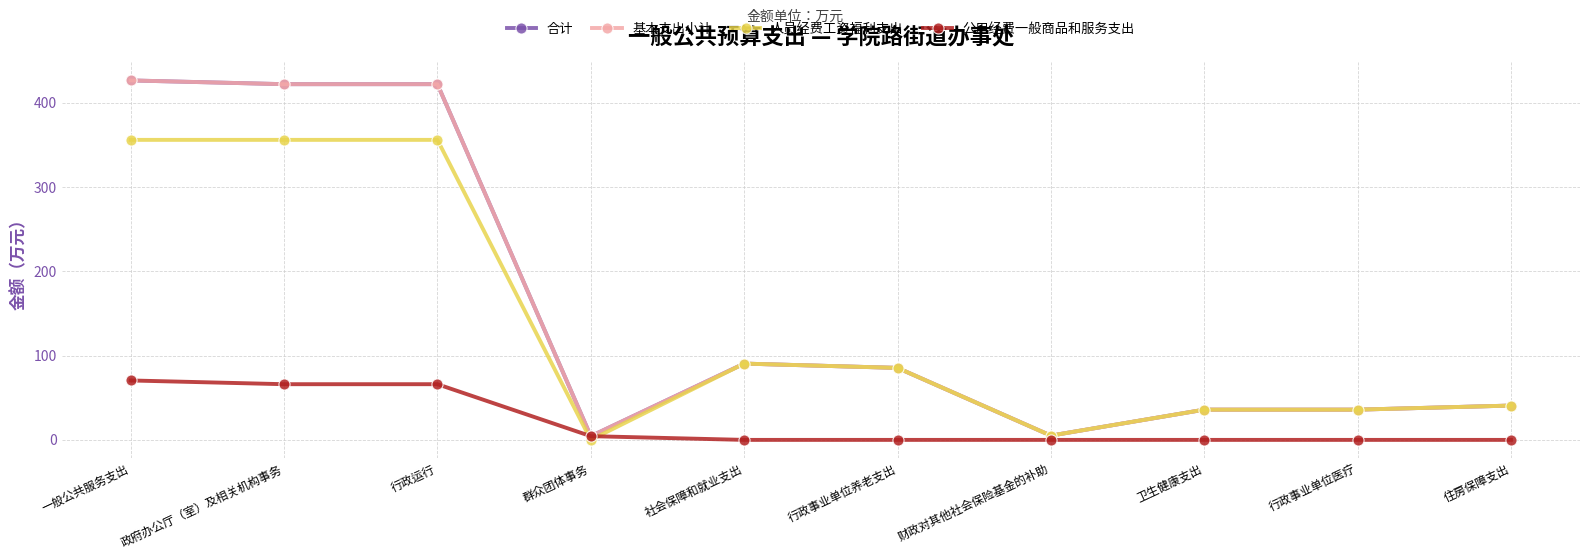

Where does the 合计 series first go above 85?

一般公共服务支出